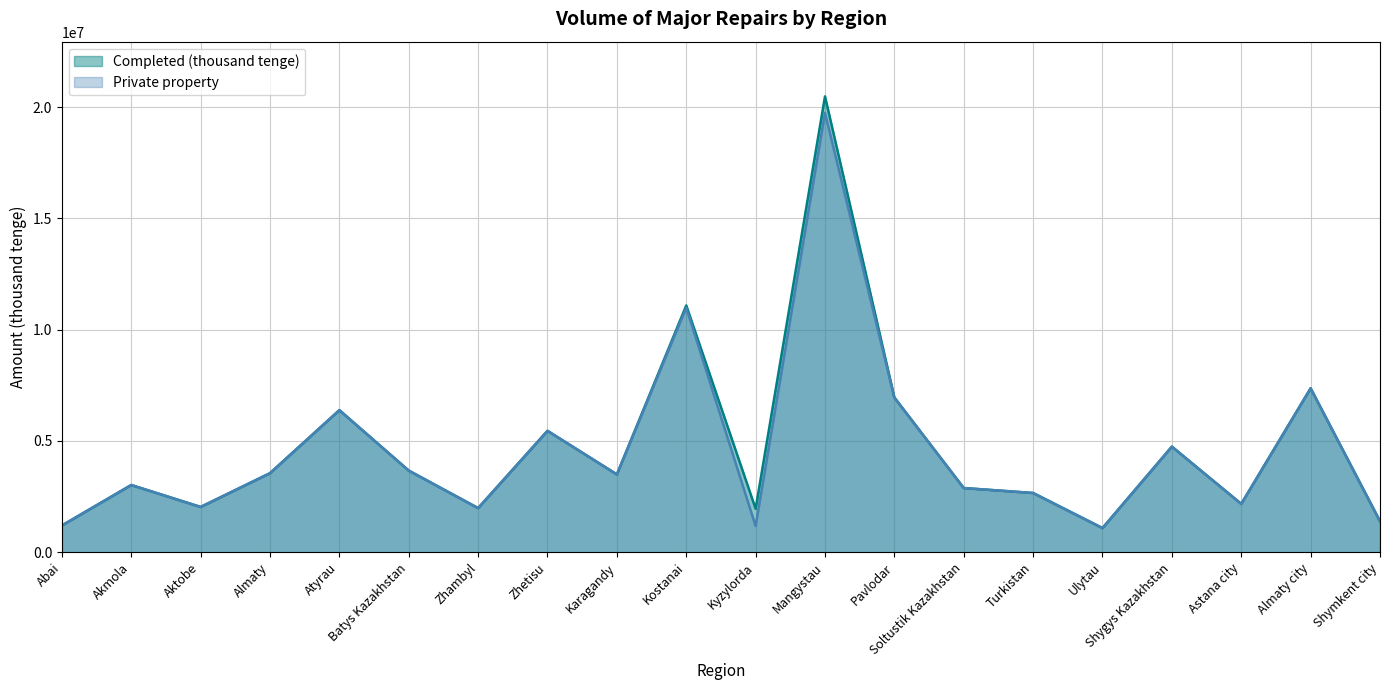

At which category is the sum across all series the highest?

Mangystau